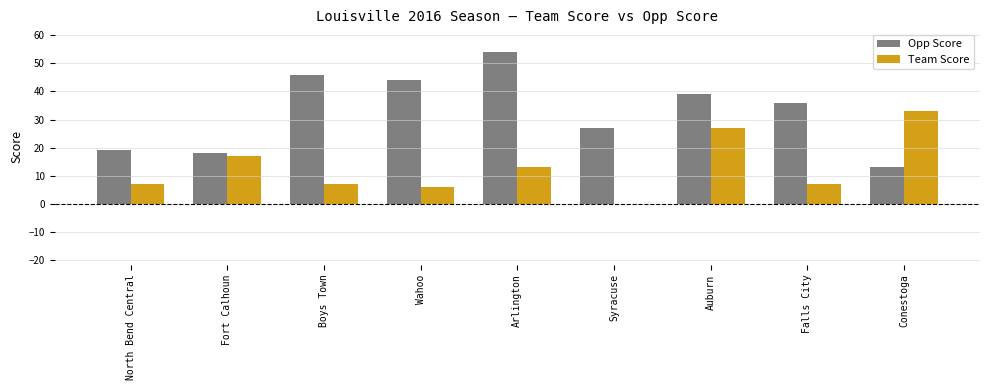

How many data points does each series have?

9